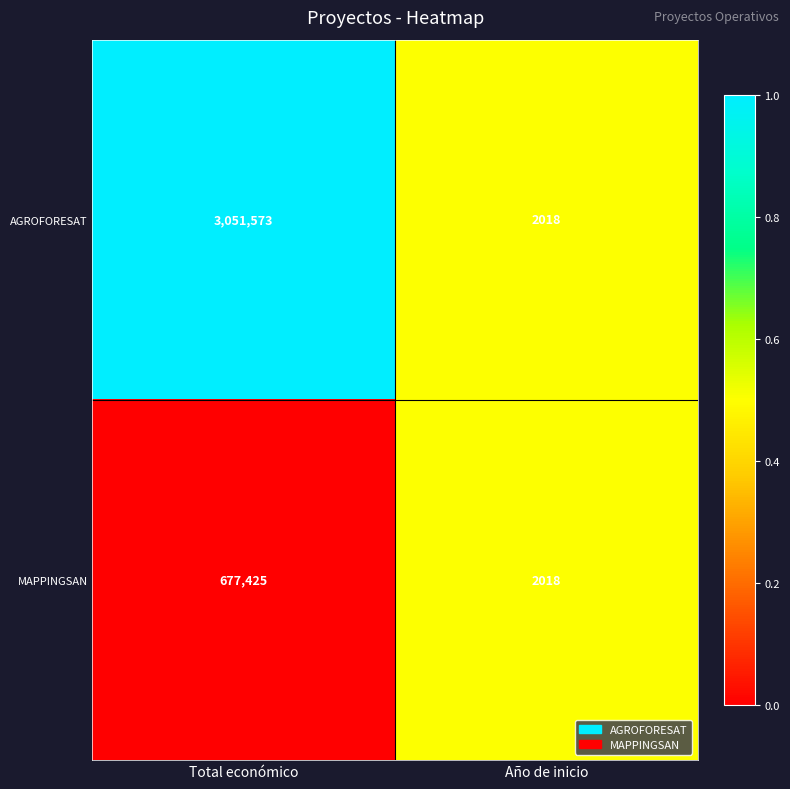

At which category is the sum across all series the highest?

Total económico